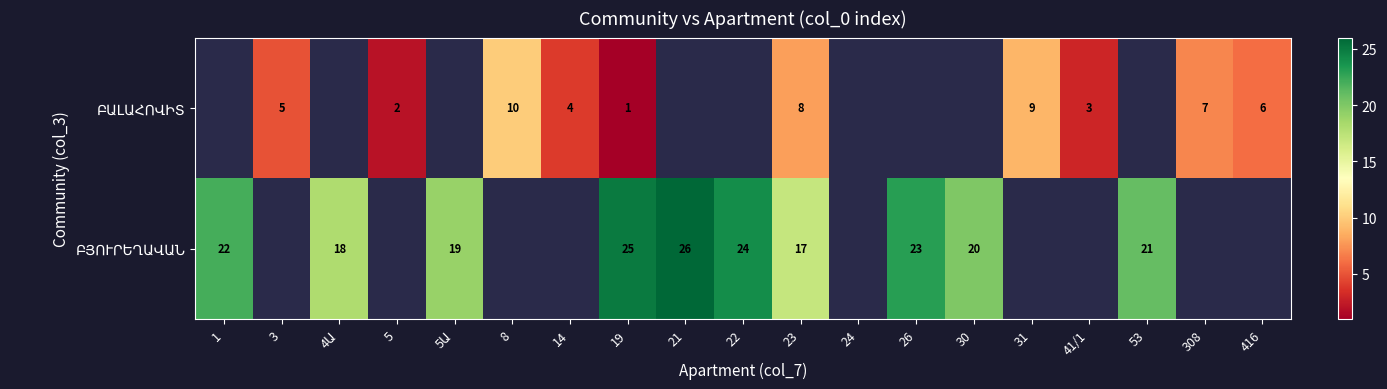

What is the maximum value shown in the chart?

26.0